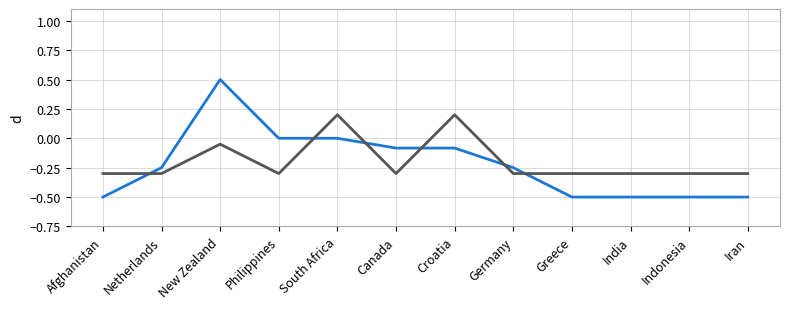

What is the minimum value shown in the chart?

-0.5